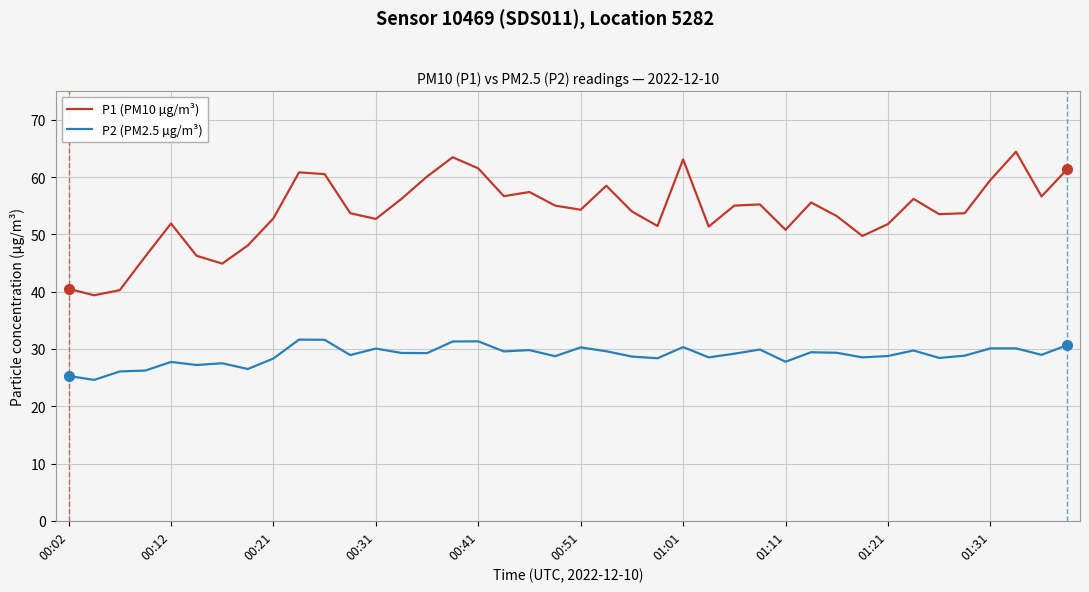

List the series in order of their peak value, lowest first.

P2 (PM2.5 µg/m³), P1 (PM10 µg/m³)